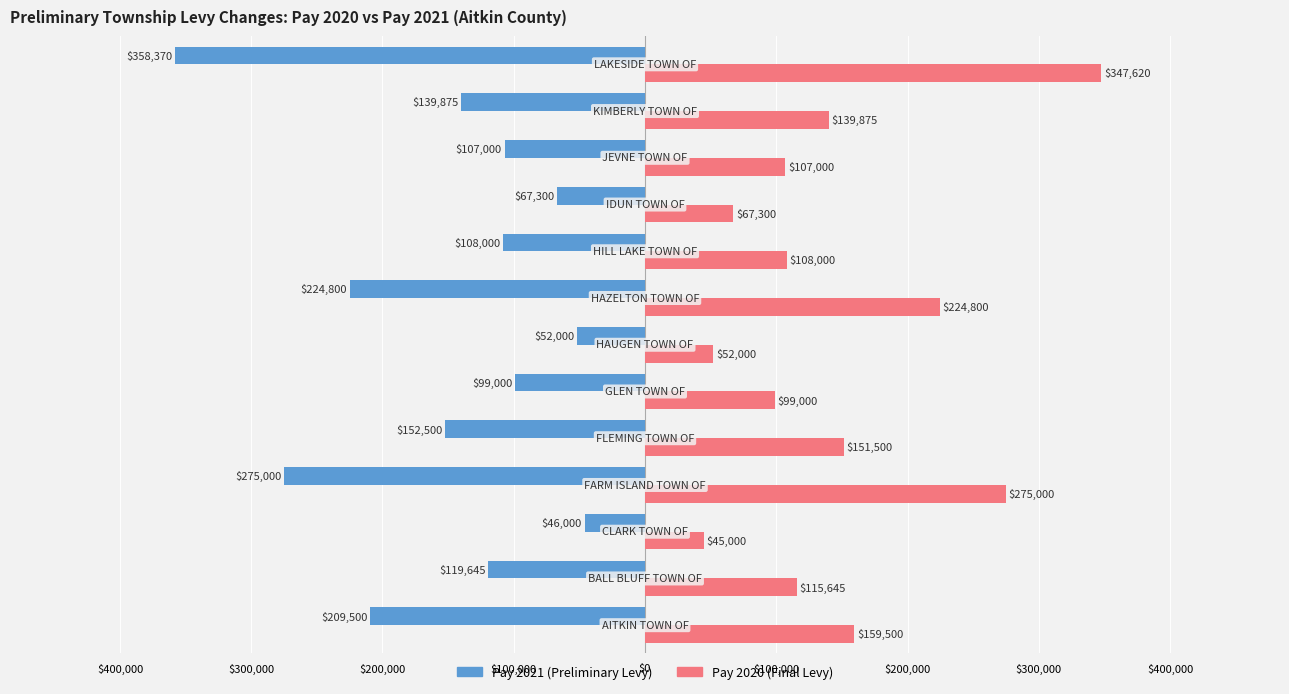

What is the maximum value for Pay 2020 (Final Levy)?

347620